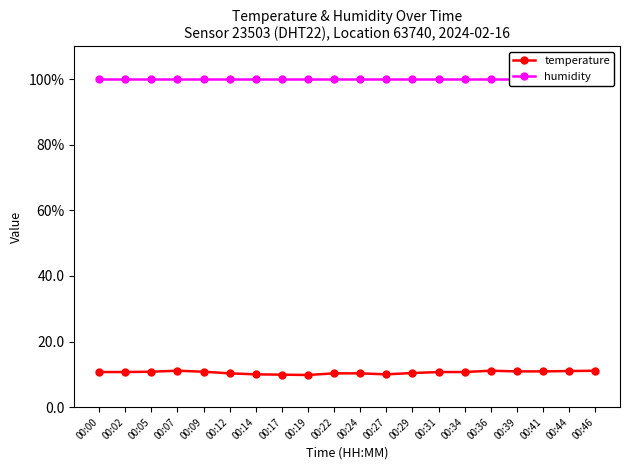

How many data points does each series have?

20